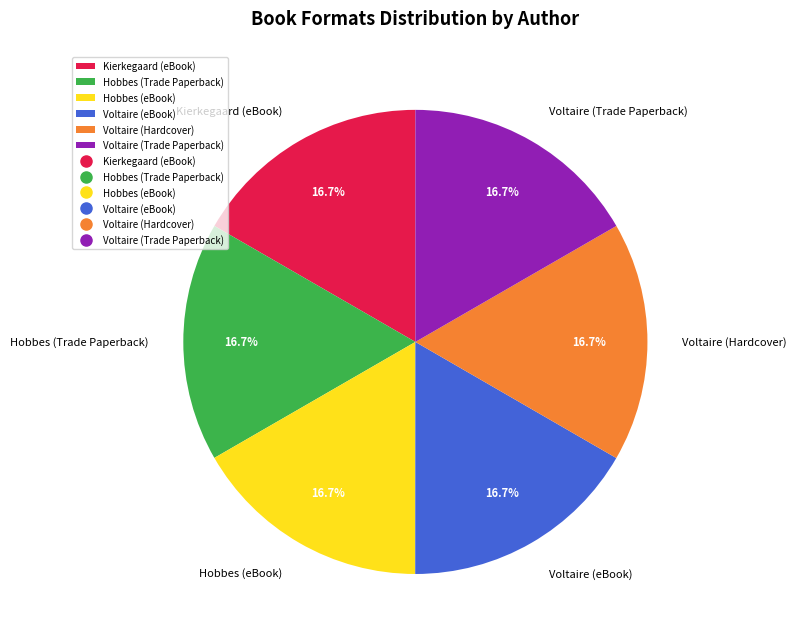

What is the total percentage of Kierkegaard (eBook) and Voltaire (Hardcover)?

33.3%